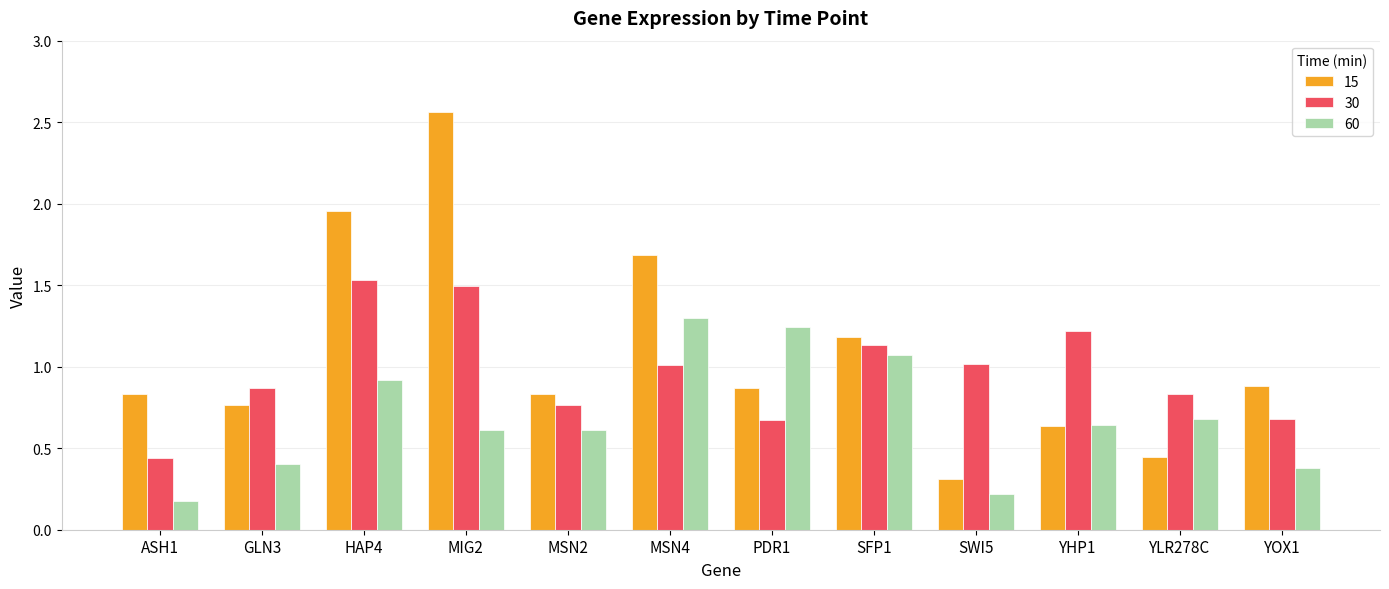

Is it true that 15 equals 1.4 at YOX1?

False